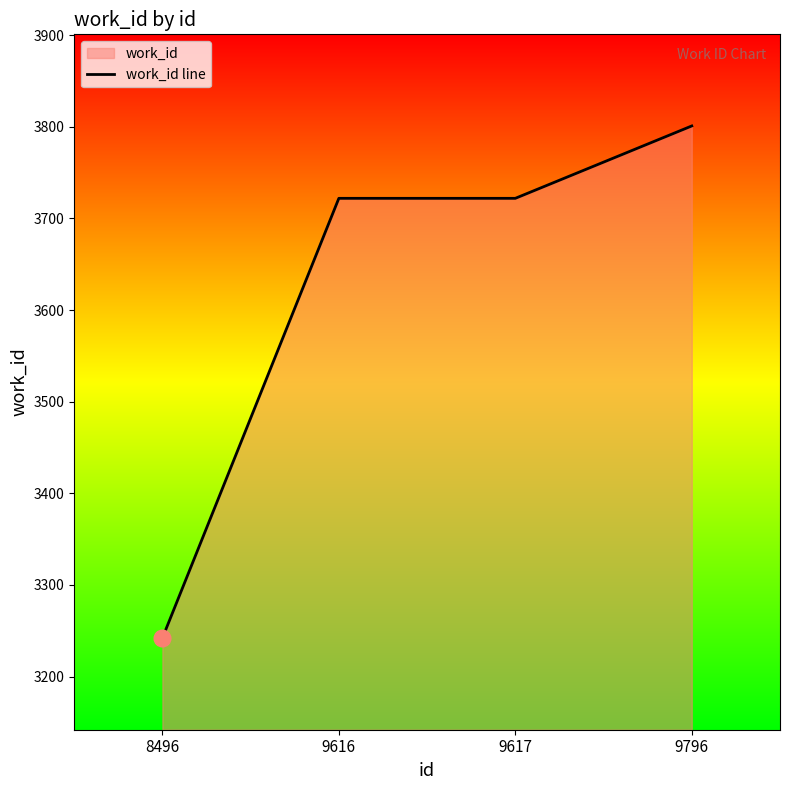

Reading left to right, what are all the values shown in this chart?

3242	3722	3722	3801